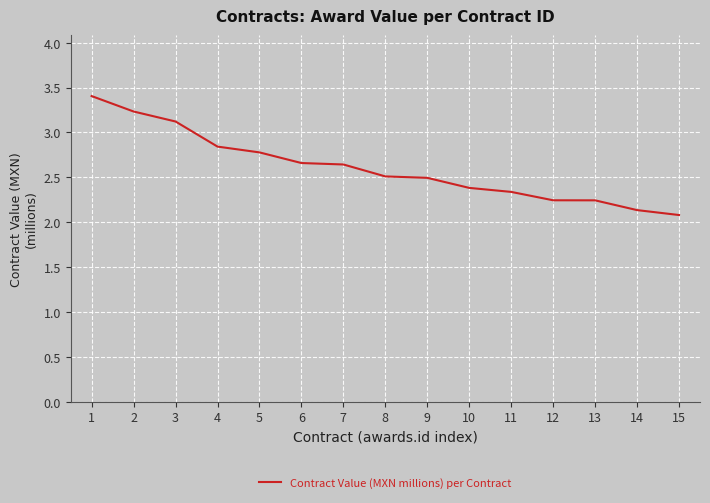

What is the smallest value displayed?

2.1